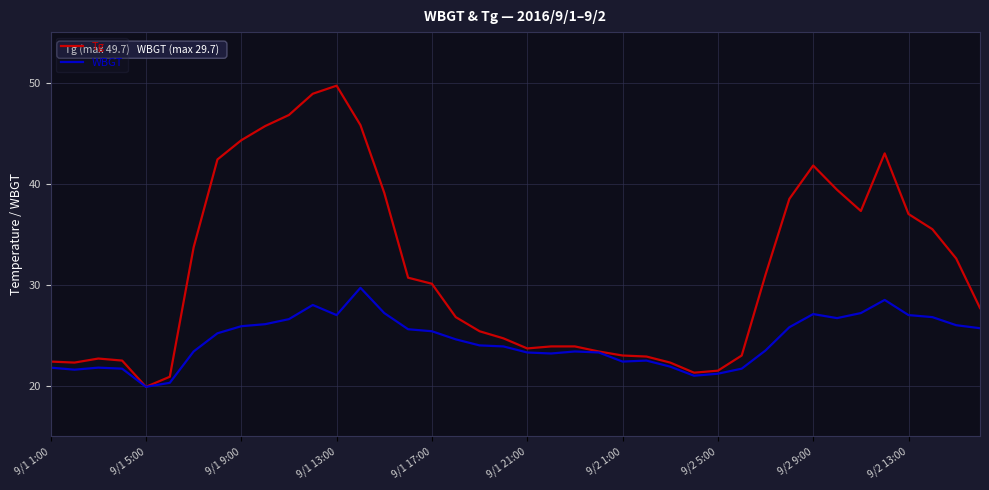

Rank the series by their maximum value, from lowest to highest.

WBGT, Tg